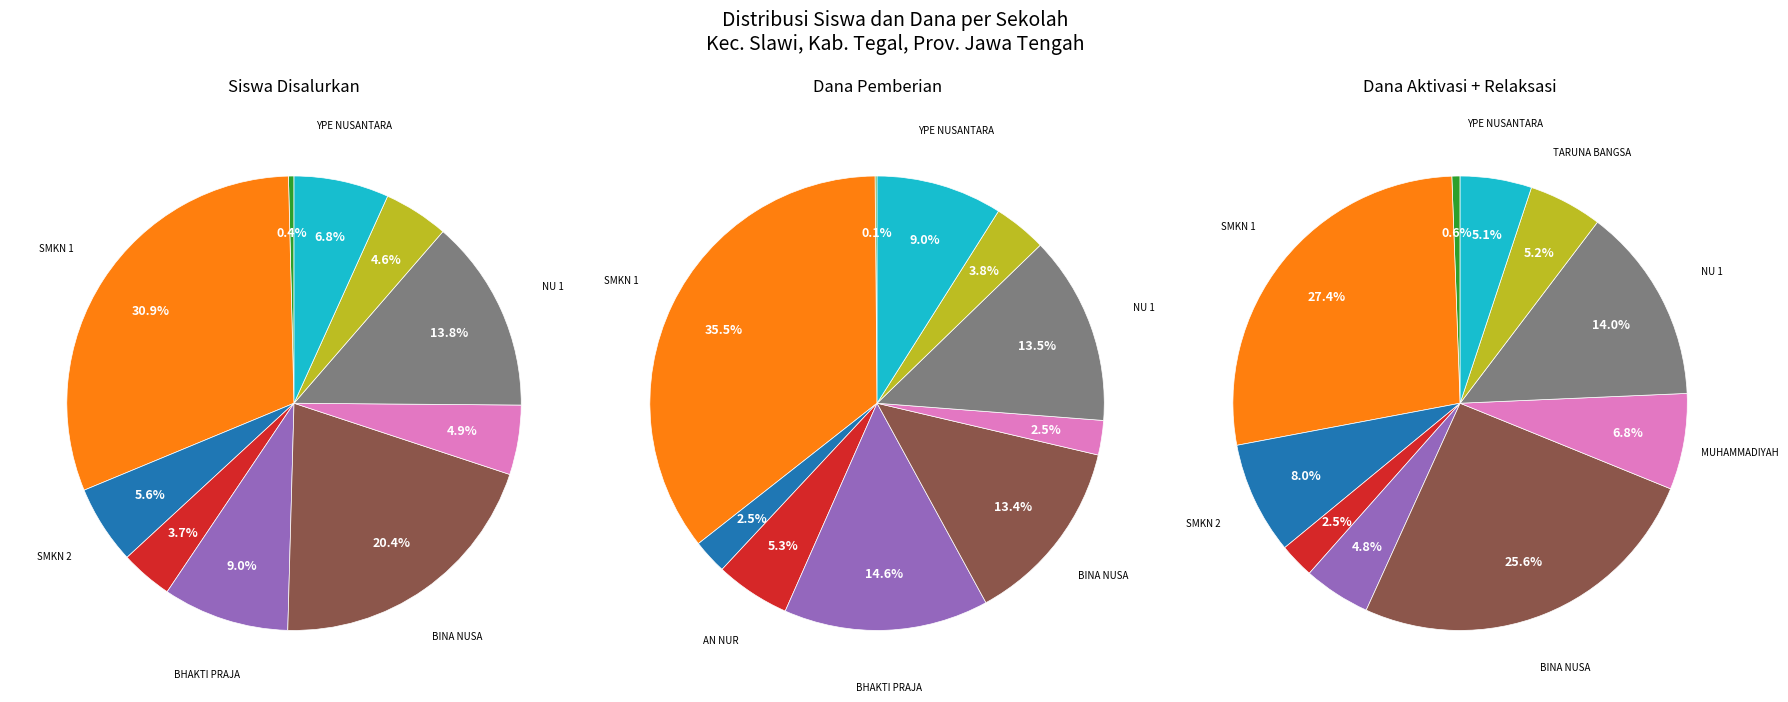

What is the largest slice in the pie chart?

pemberian